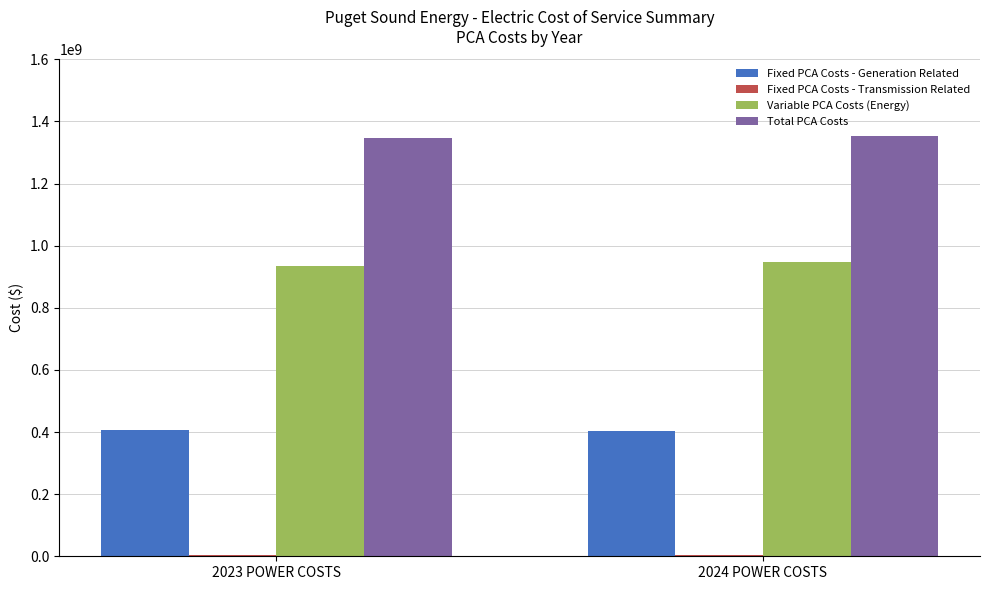

What is the minimum value for Fixed PCA Costs - Generation Related?

401718933.9